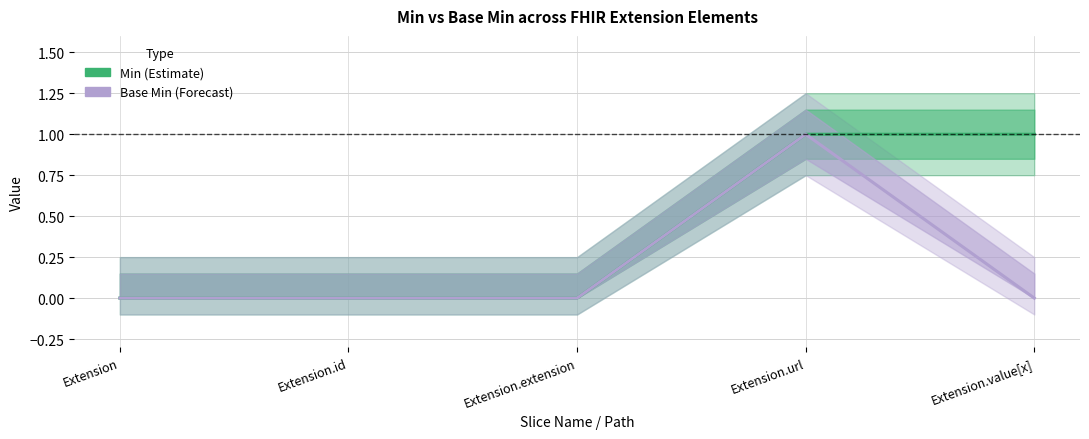

Reading left to right, transcribe all the data shown in this chart.

Min: Extension=0	Extension.id=0	Extension.extension=0	Extension.url=1	Extension.value[x]=1
Base Min: Extension=0	Extension.id=0	Extension.extension=0	Extension.url=1	Extension.value[x]=0